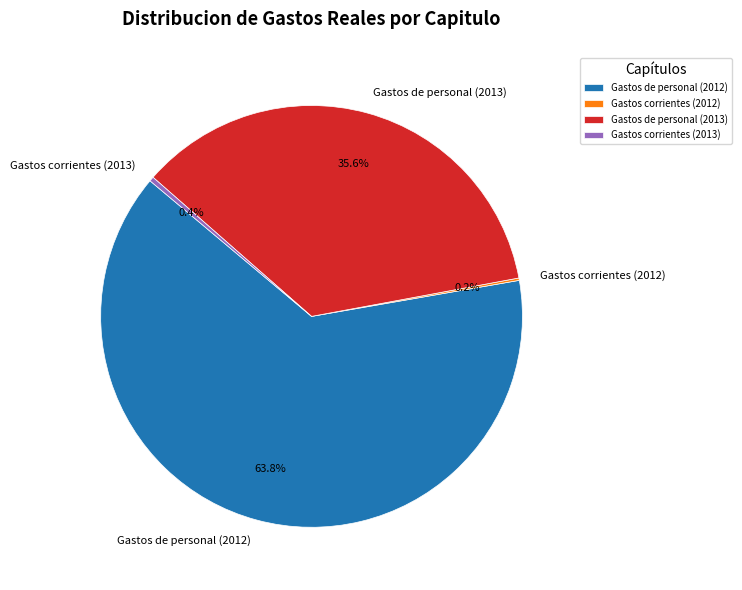

Which has a higher value, Gastos de personal (2013) or Gastos corrientes (2013)?

Gastos de personal (2013)